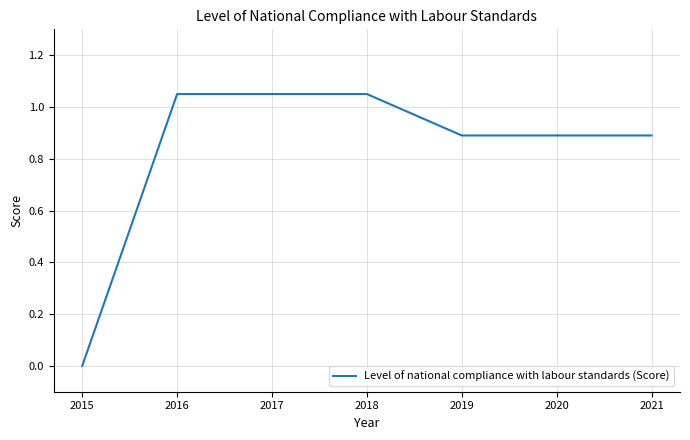

Does the chart display data point markers on the line(s)?

No